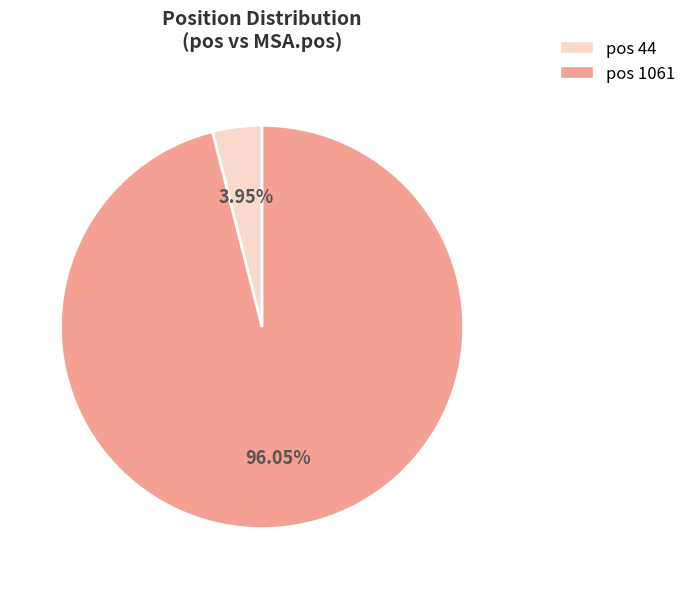

Is there a majority slice in this chart?

Yes